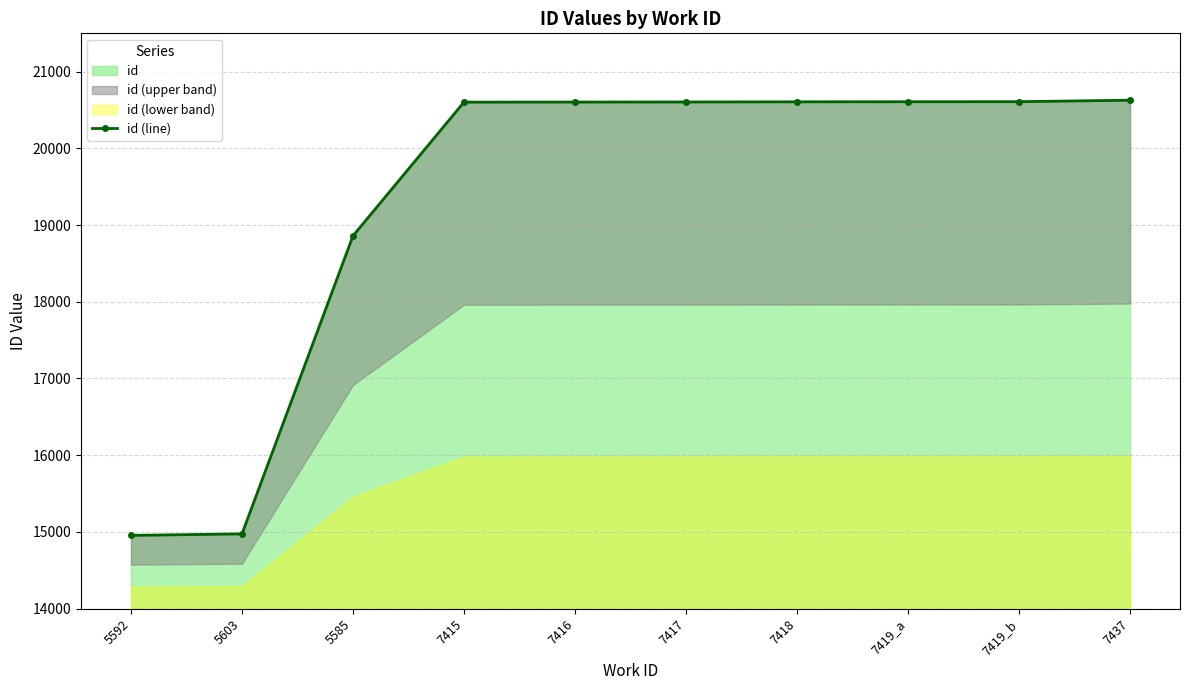

Approximately how many times larger is the value at 7419_a compared to 5585?

1.1